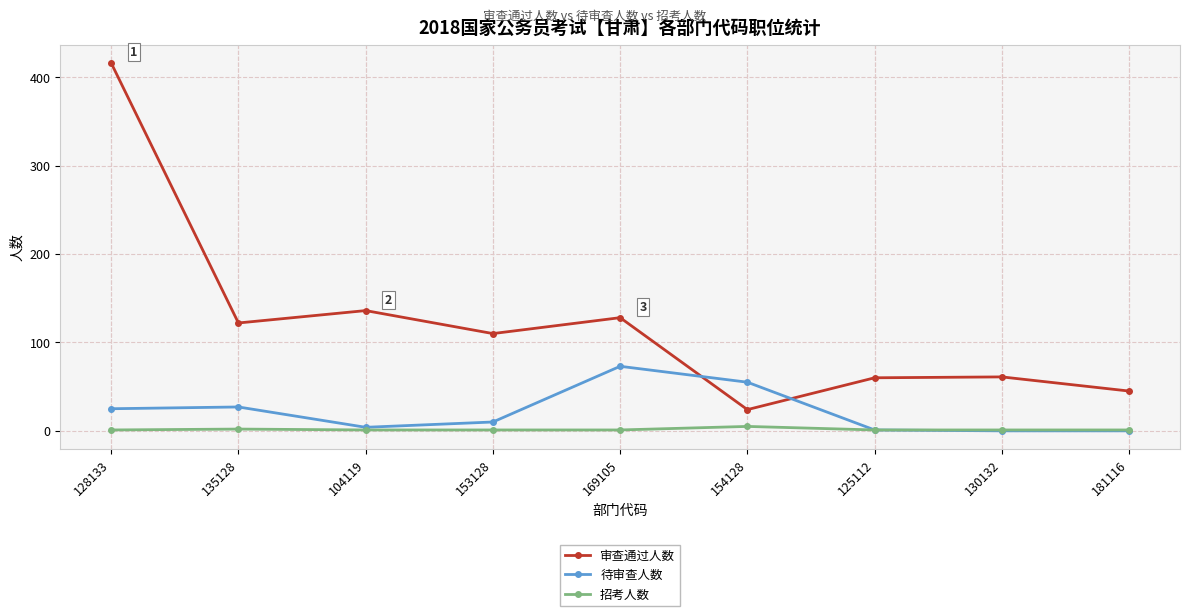

At which label does 审查通过人数 reach its minimum?

154128